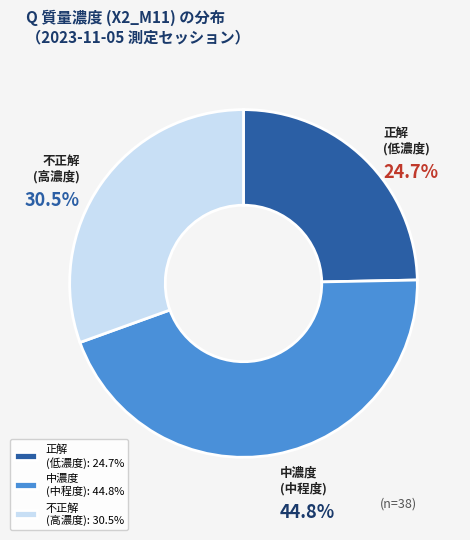

Is there a majority slice in this chart?

No